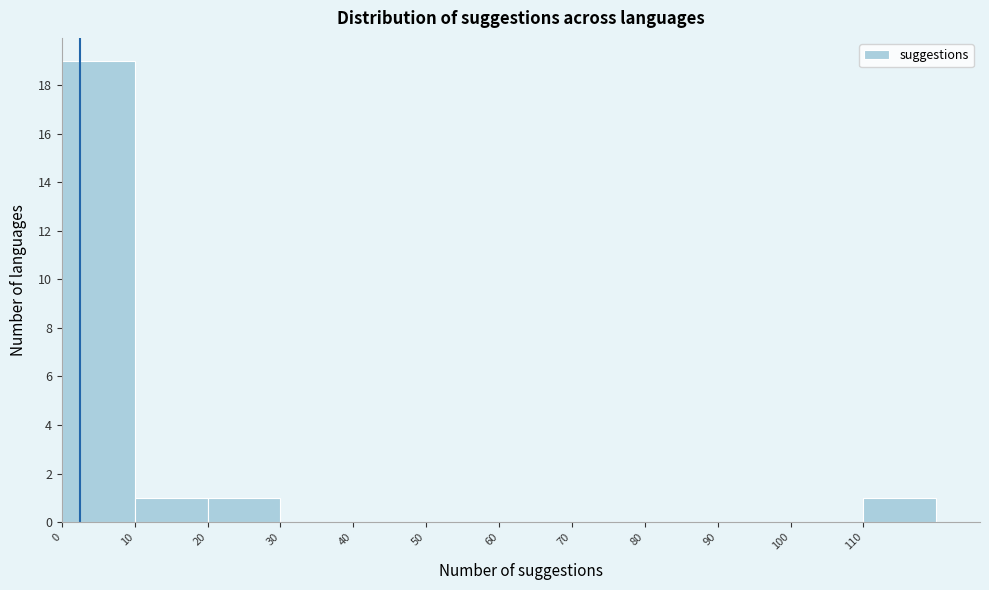

What is the height of the bar covering 0 to 10 on the x-axis? The values are not printed on the chart, so give them approximately, as read against the axis.

19